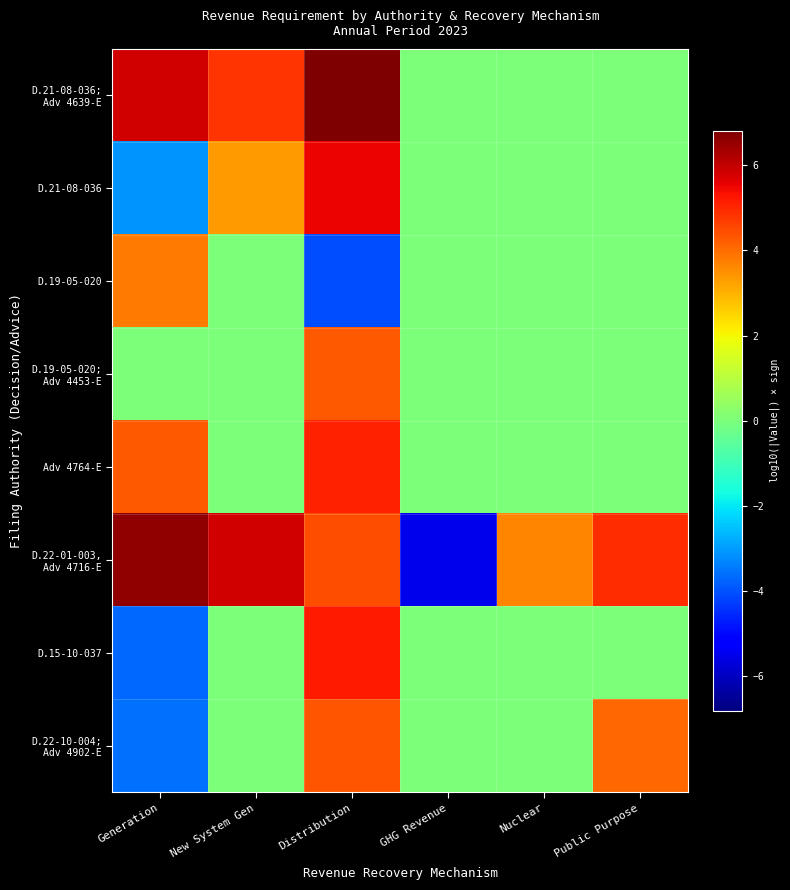

At how many categories does at least one series exceed 1?

5